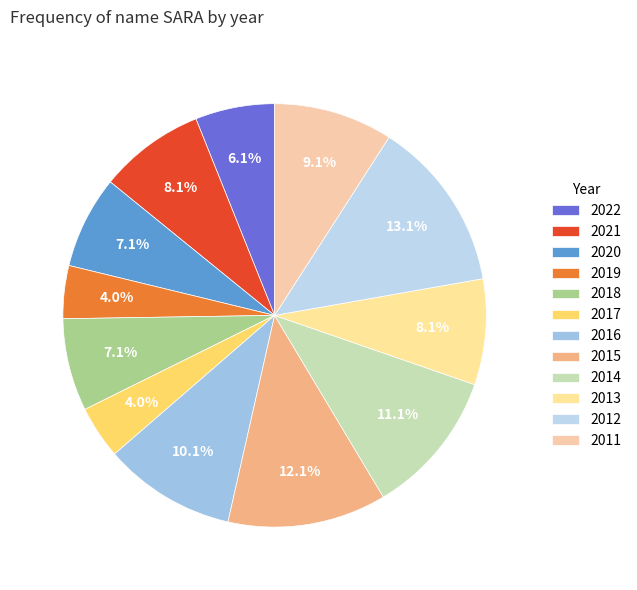

Rank the categories by value from lowest to highest.

2019, 2017, 2022, 2020, 2018, 2021, 2013, 2011, 2016, 2014, 2015, 2012